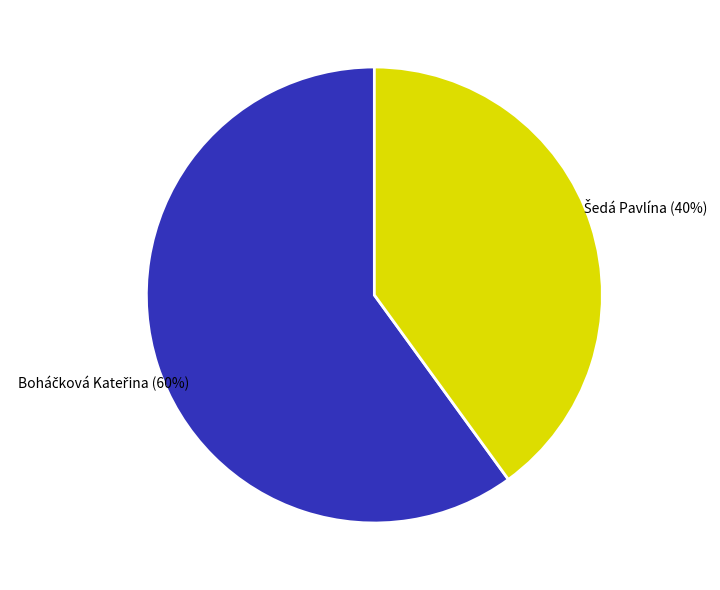

Is there a majority slice in this chart?

Yes